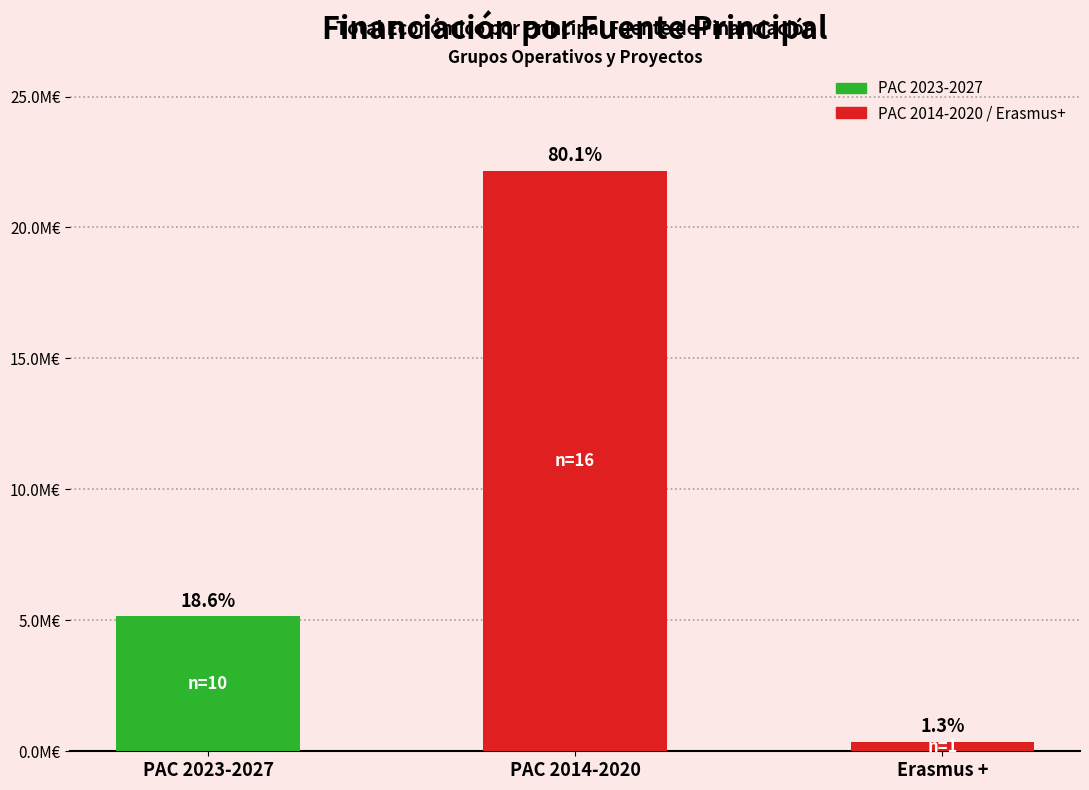

List the labels in order of value, smallest first.

Erasmus +, PAC 2023-2027, PAC 2014-2020